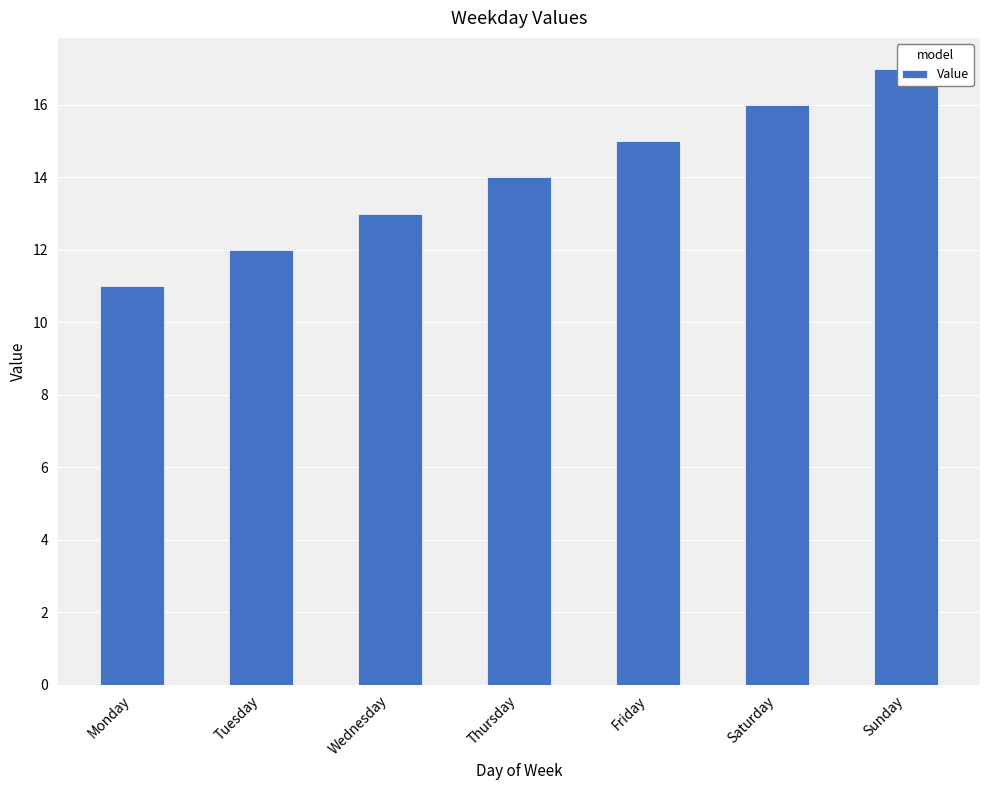

How many bars are there in total?

7